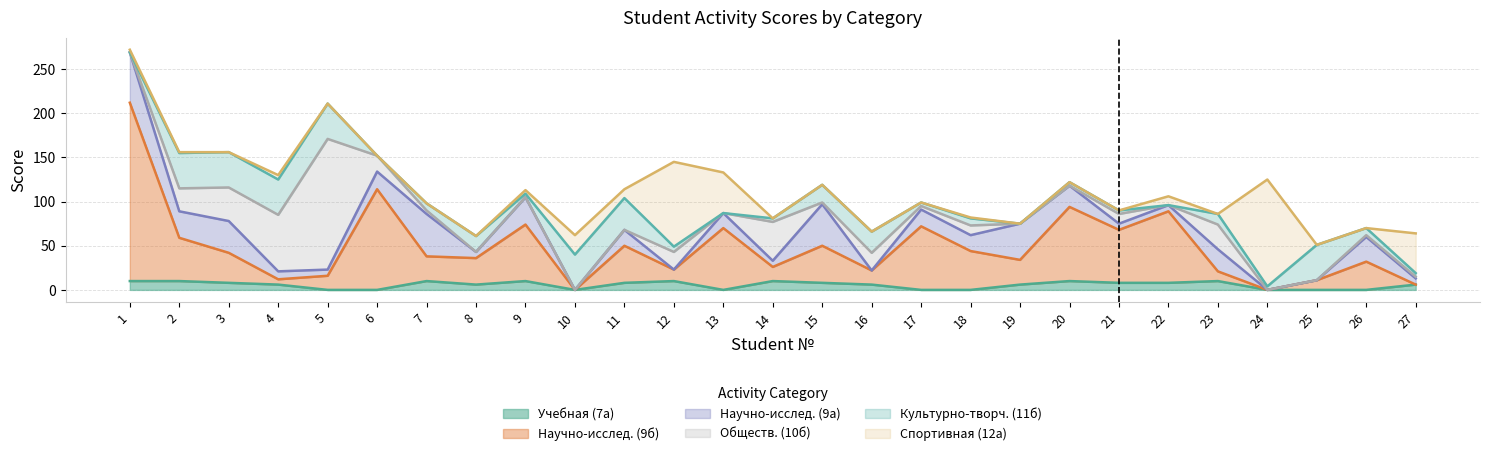

How many values in the Научно-исслед. (9б) series exceed 32?

13